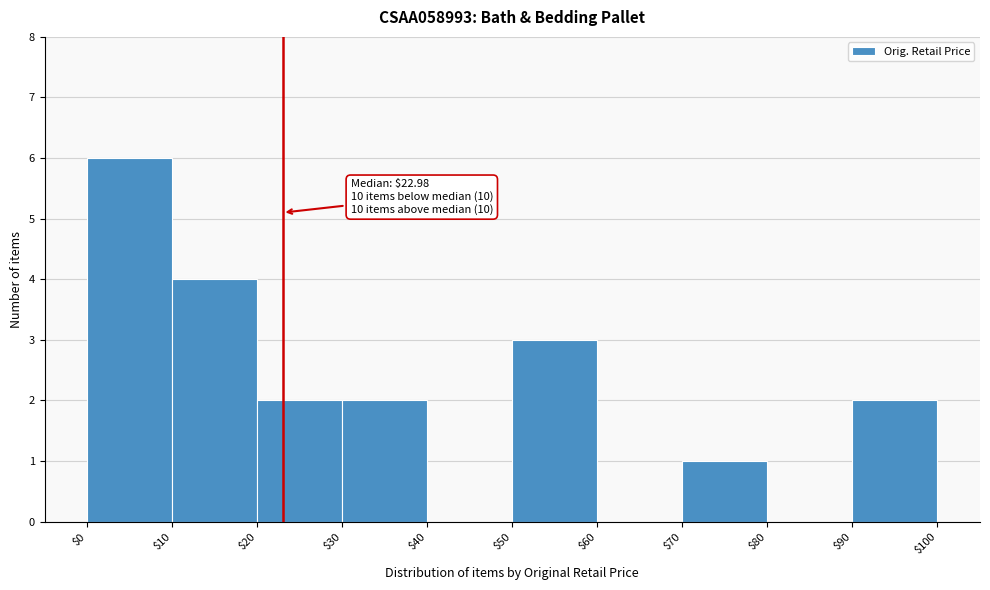

Which range on the x-axis has the tallest bar?

$0 to $10